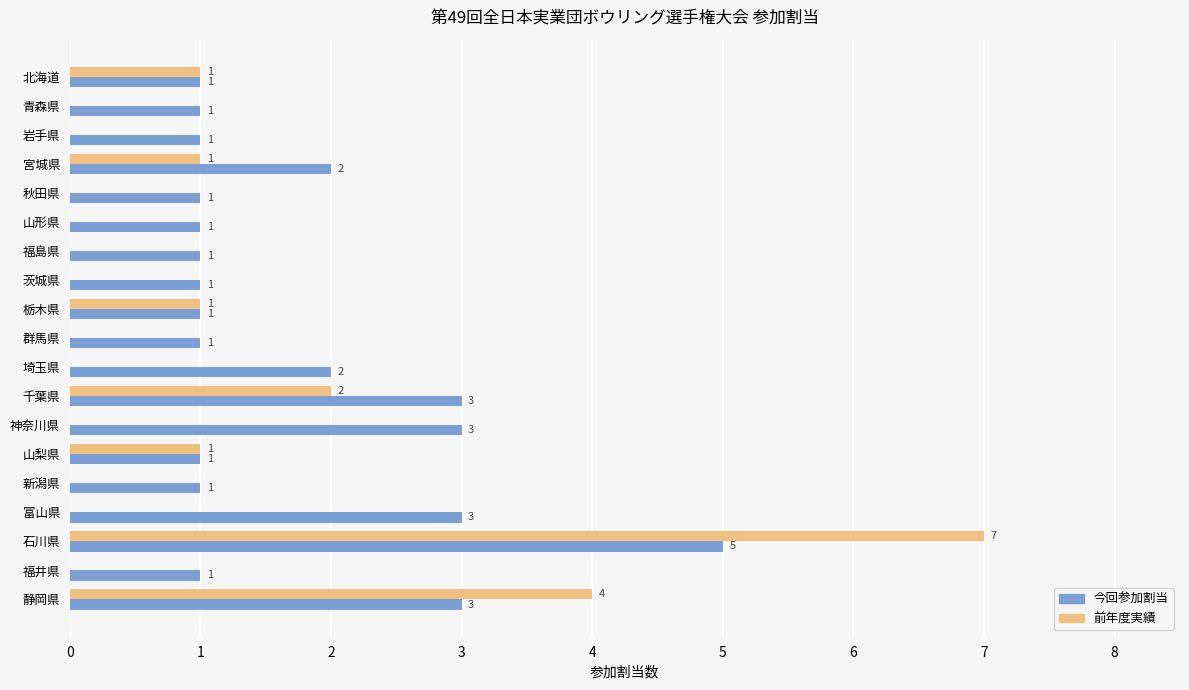

Is it true that 前年度実績 equals 0 at 群馬県?

True